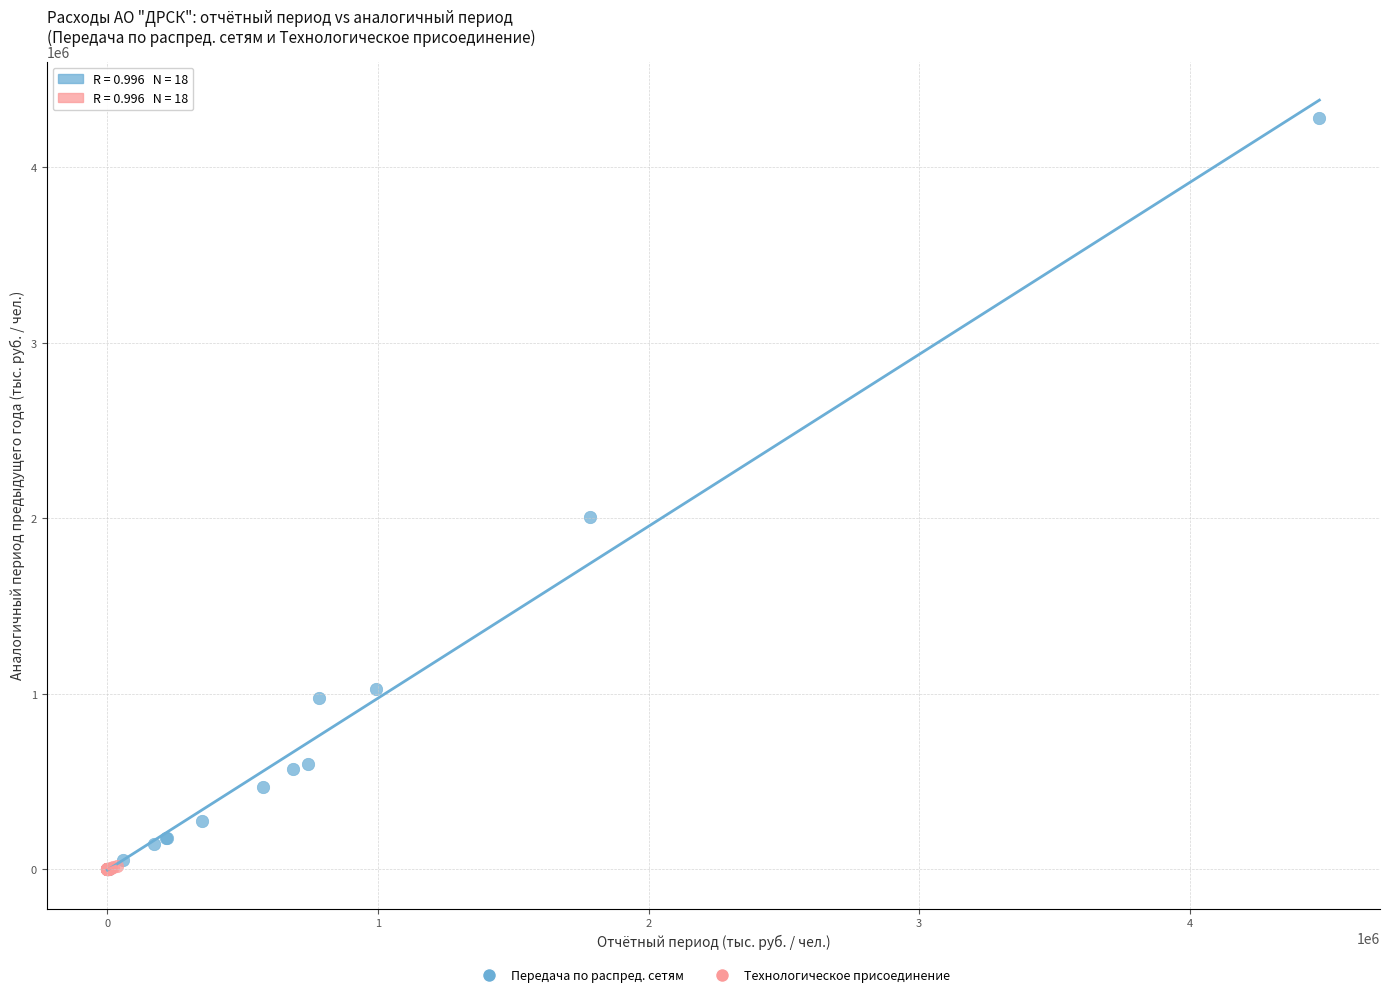

Which series has the largest Y range (max minus min)?

Передача по распред. сетям